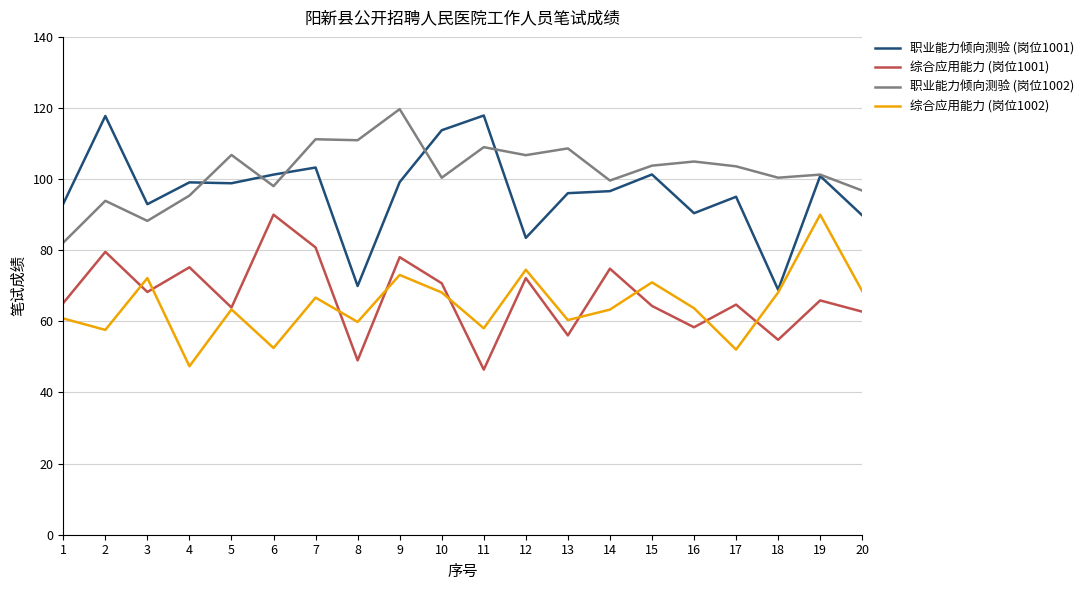

Where is the first local maximum for 综合应用能力 (岗位1002)?

3